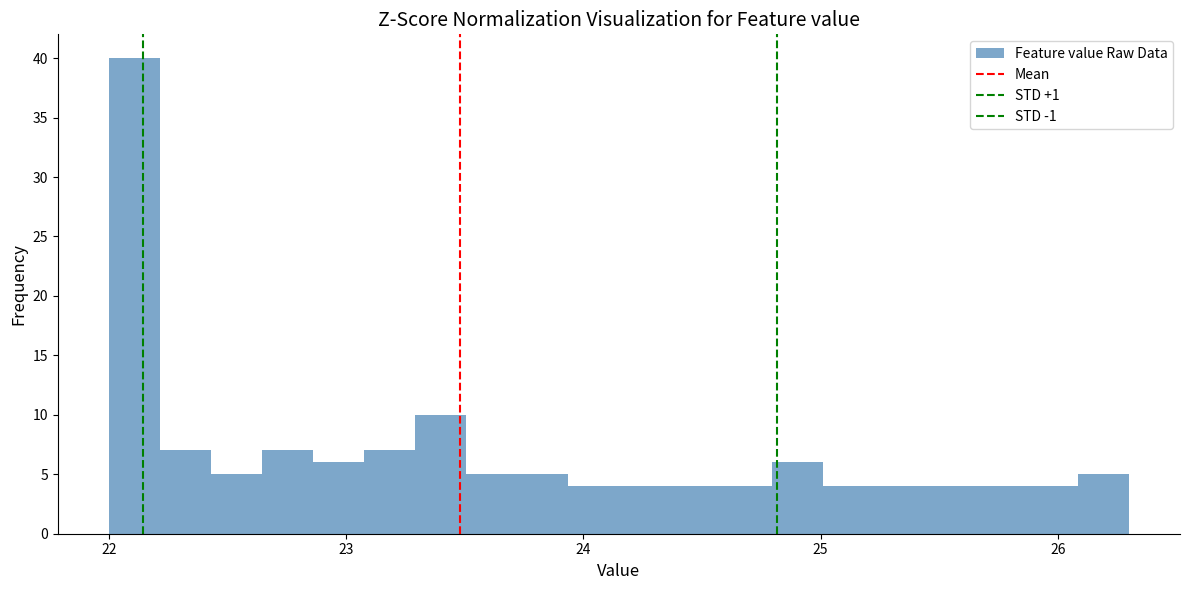

Read against the x-axis, roughly where is the centre of the tallest bar?

22.1